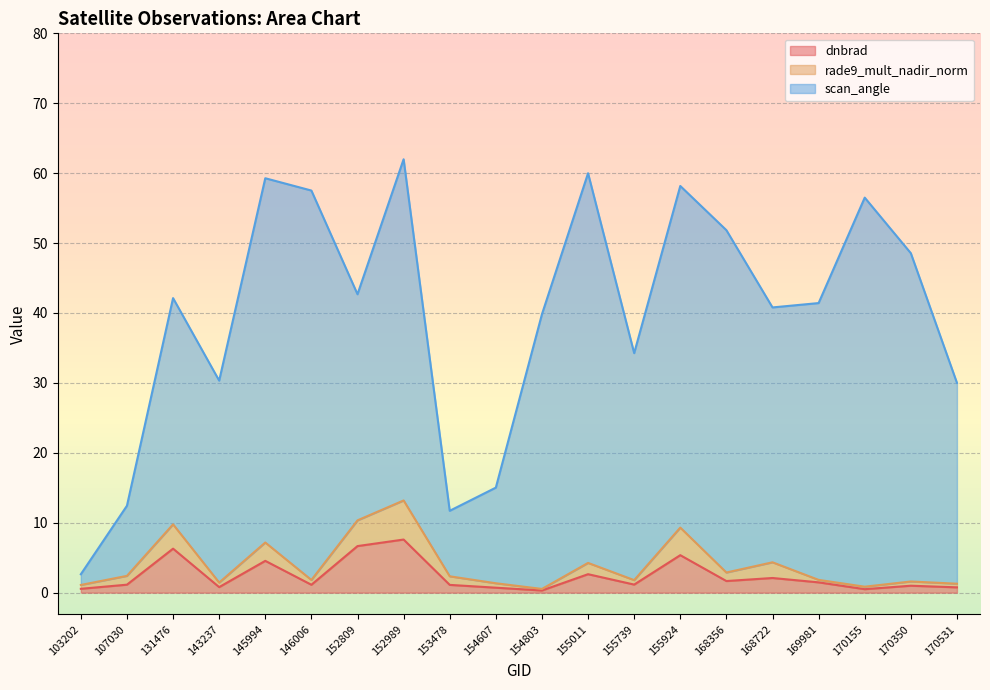

How many data points in rade9_mult_nadir_norm are above 2?

10